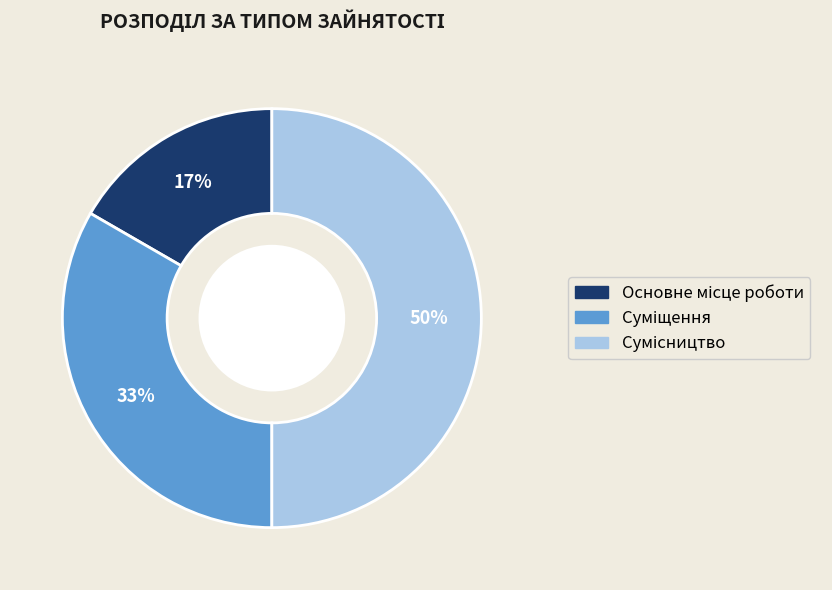

Count the number of slices in the pie.

3